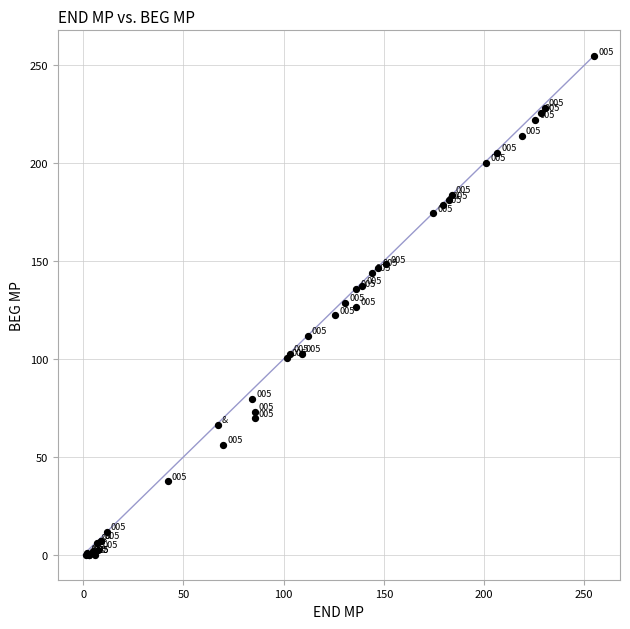

What Y value in the scatter plot is closest to 127?

126.5